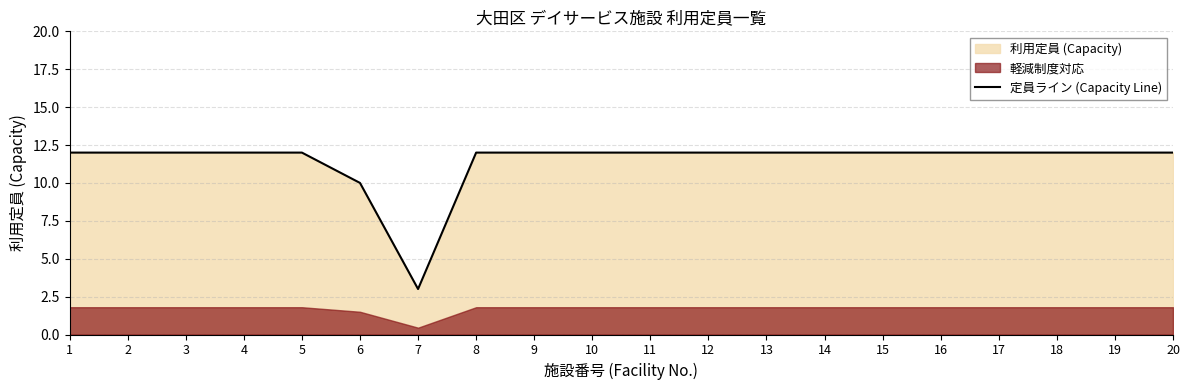

True or false: the data has more than 2 interior local peaks.

False